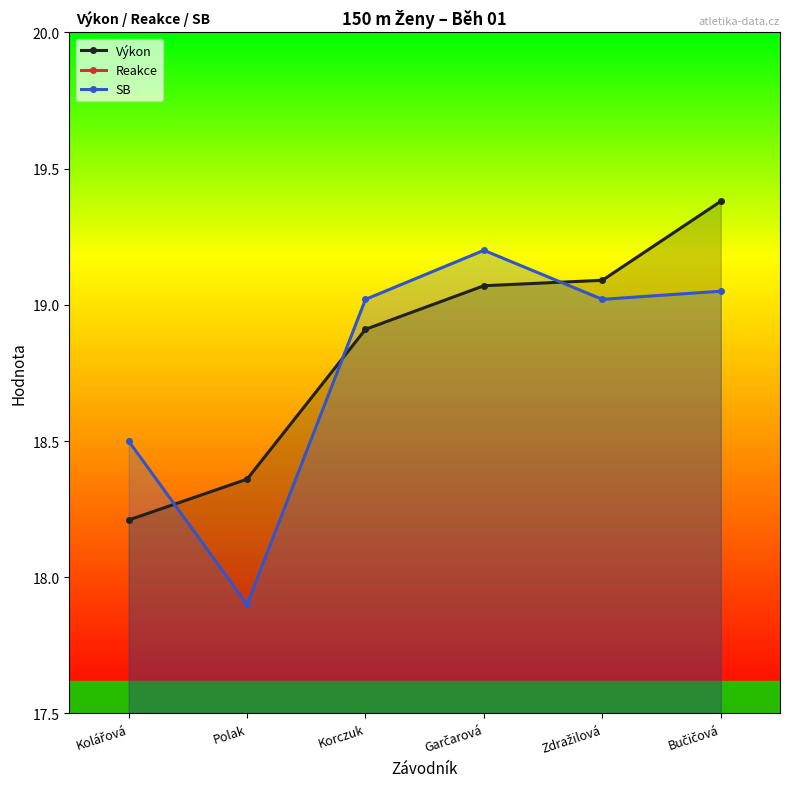

Rank the categories by SB value from highest to lowest.

Garčarová, Bučičová, Korczuk, Zdražilová, Kolářová, Polak